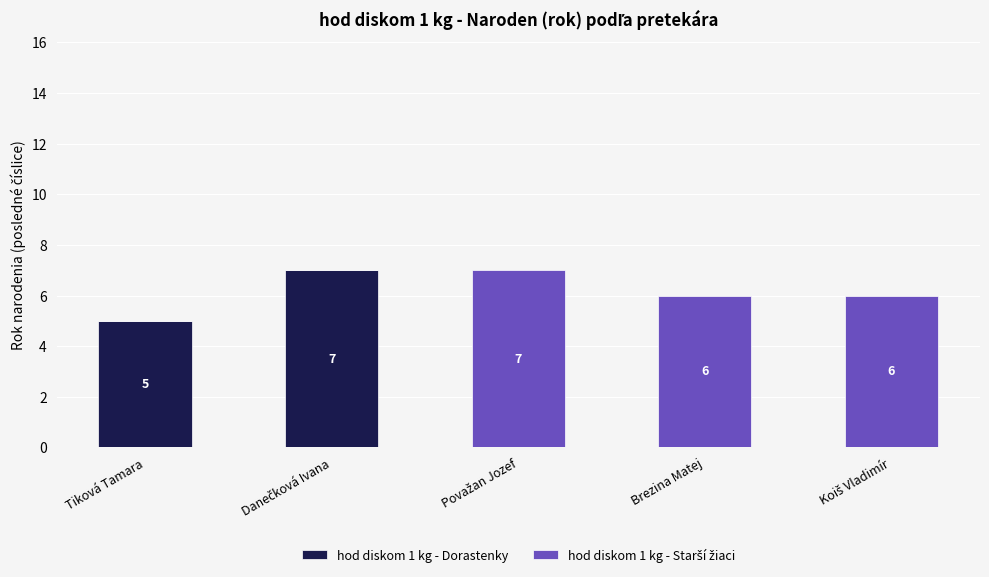

Count the number of categories in the chart.

5